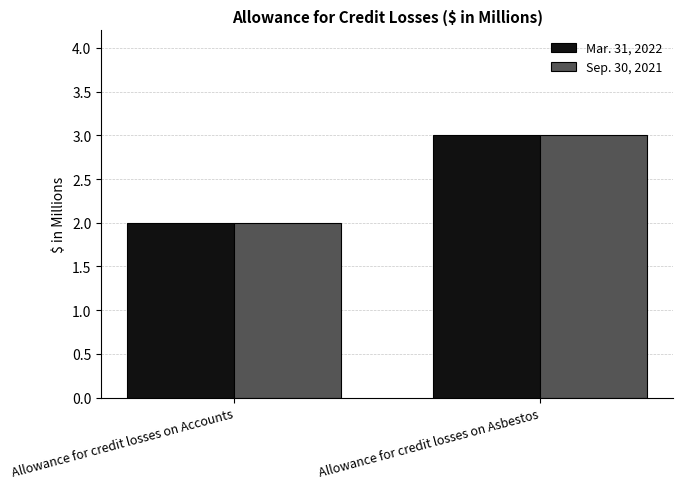

How many distinct data groups are displayed?

2